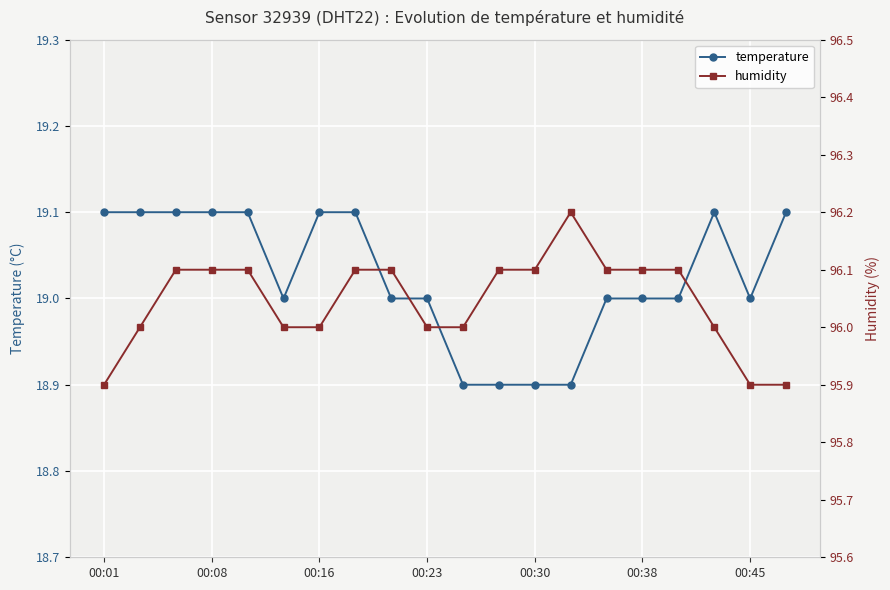

What value does the humidity series have at 00:01?

95.9